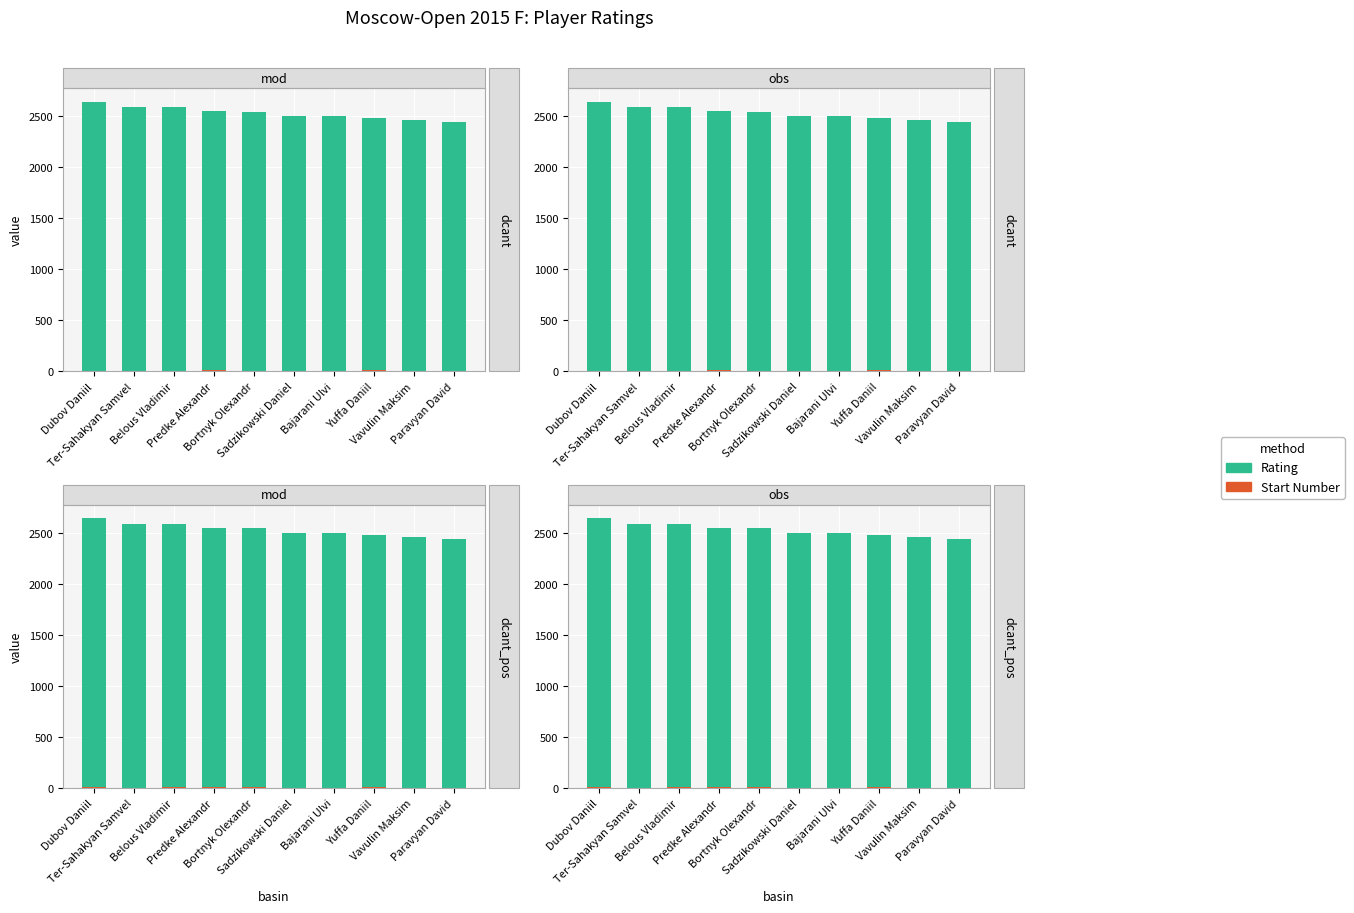

What is the value of the Start Number bar at the 9th from the left?

4